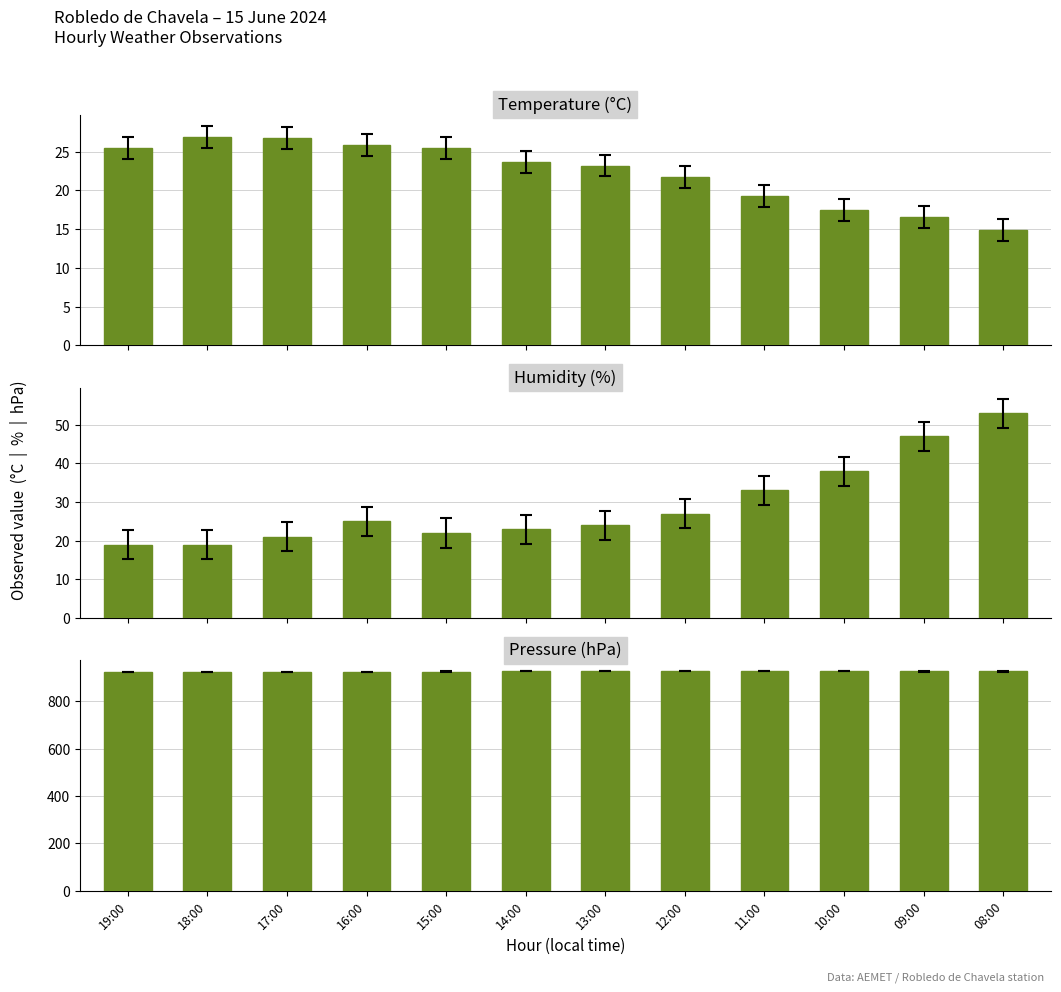

What is the greatest value displayed?

926.9